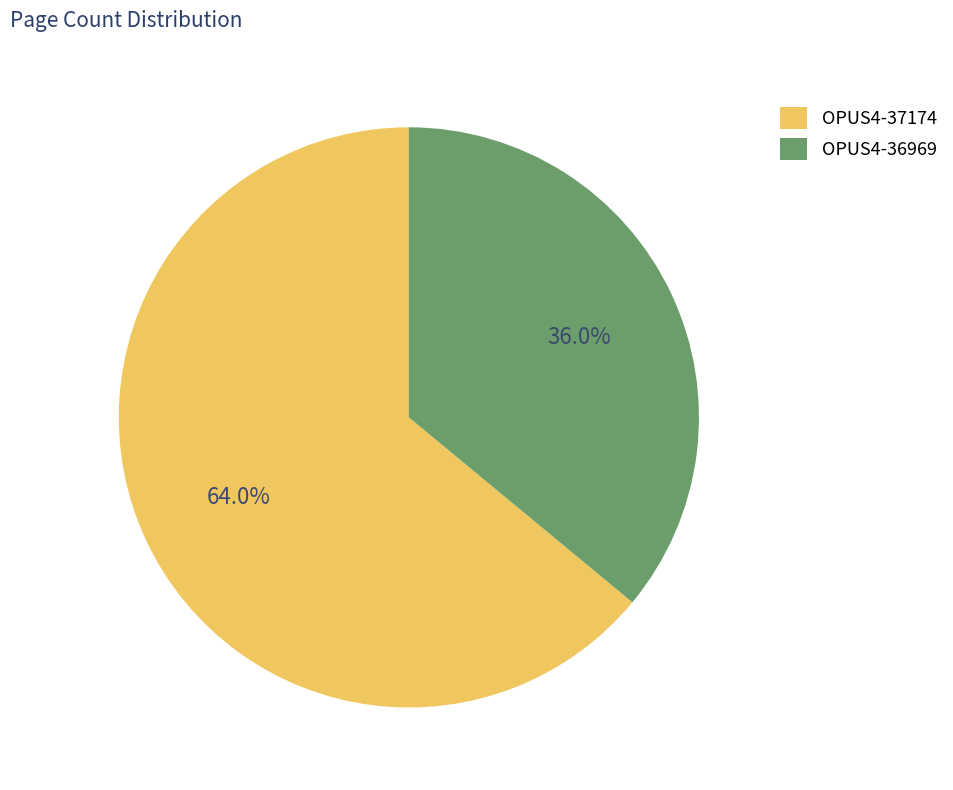

Is there any slice that represents more than half of the pie?

Yes